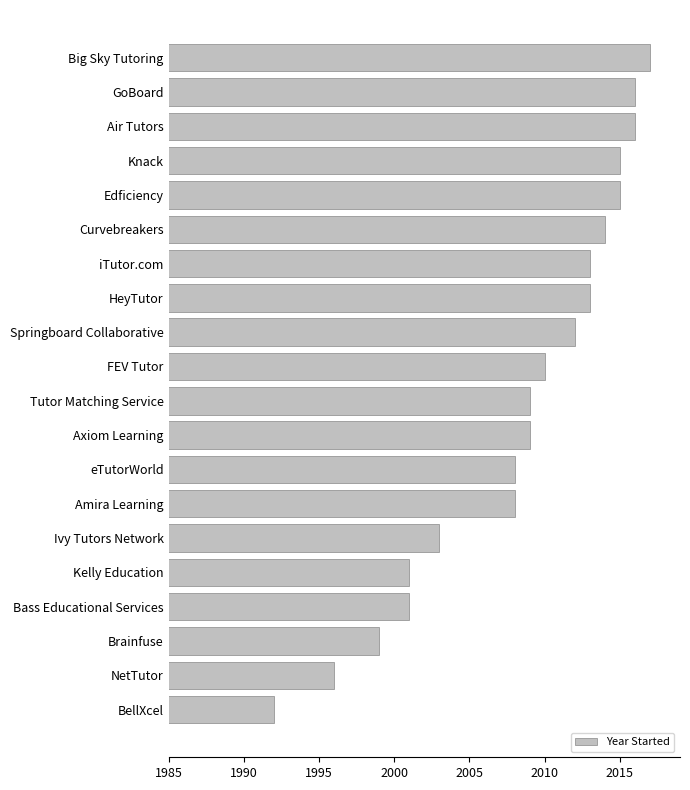

Which label corresponds to the smallest value in the chart?

BellXcel